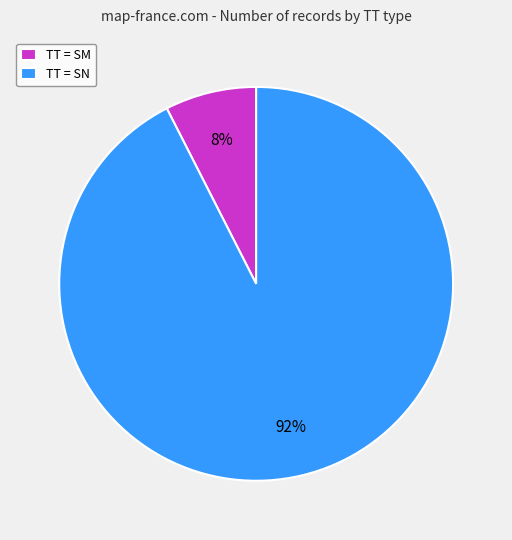

Count the number of slices in the pie.

2